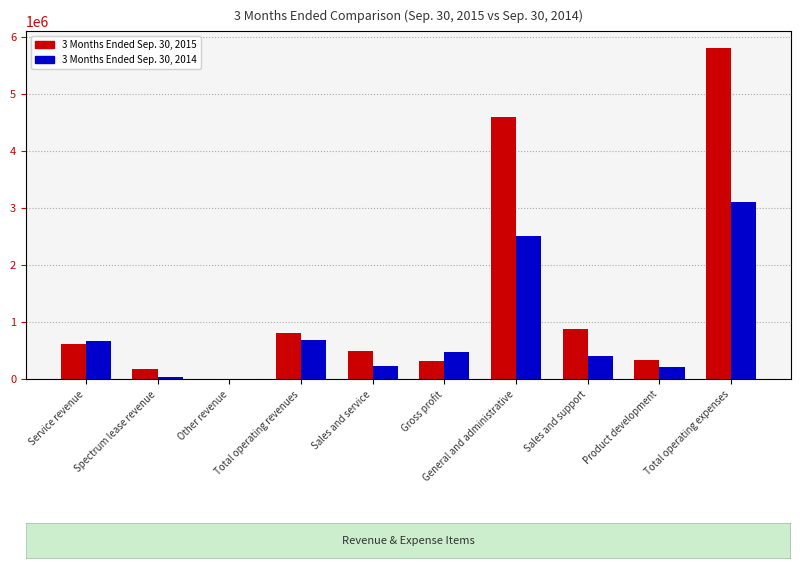

What are all the series names shown in the legend?

3 Months Ended Sep. 30, 2015, 3 Months Ended Sep. 30, 2014